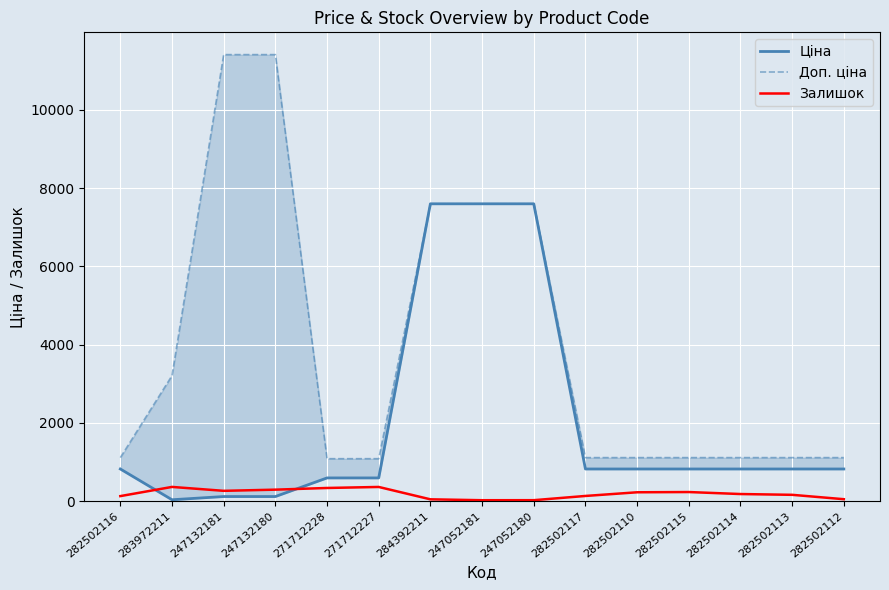

Reading right to left, what are all the values shown in this chart?

Ціна: 818.5	818.5	818.5	818.5	818.5	818.5	7596.5	7596.5	7596.5	589.9	589.9	114.1	114.1	32.0	818.5
Доп. ціна: 1109.2	1109.2	1109.2	1109.2	1109.2	1109.2	7596.5	7596.5	7596.5	1081.7	1081.7	11410.0	11410.0	3205.0	1109.2
Залишок: 46.0	158.0	178.0	229.0	223.0	129.0	21.0	20.0	43.0	359.0	333.0	290.0	260.0	360.0	125.0